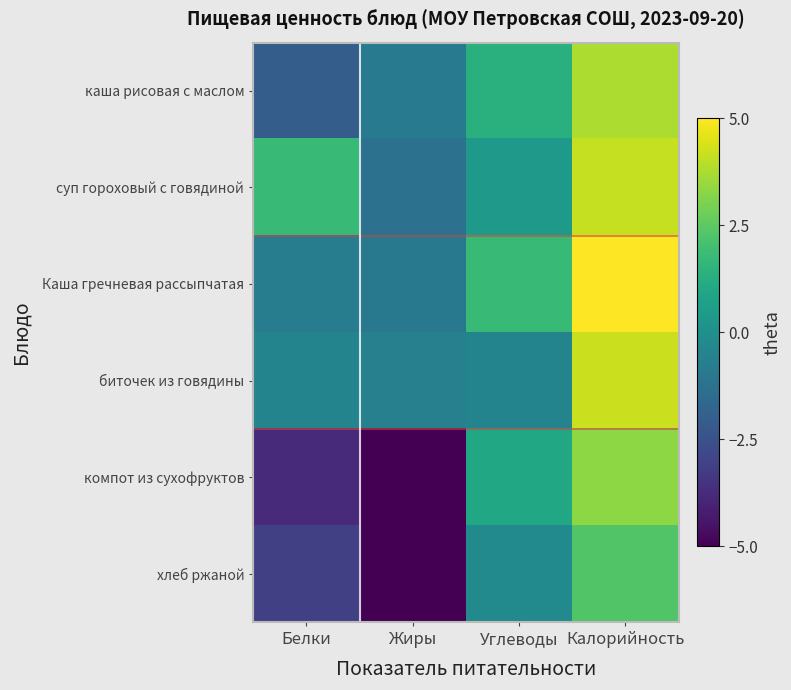

Reading left to right, list all the values displayed in this chart.

каша рисовая с маслом: Белки=-2.1	Жиры=-0.9	Углеводы=1.4	Калорийность=3.8
суп гороховый с говядиной: Белки=1.8	Жиры=-1.2	Углеводы=0.4	Калорийность=4.1
Каша гречневая рассыпчатая: Белки=-0.8	Жиры=-1.0	Углеводы=1.8	Калорийность=5.0
биточек из говядины: Белки=-0.5	Жиры=-0.7	Углеводы=-0.5	Калорийность=4.2
компот из сухофруктов: Белки=-3.8	Жиры=-5.0	Углеводы=1.0	Калорийность=3.3
хлеб ржаной: Белки=-3.1	Жиры=-5.0	Углеводы=-0.2	Калорийность=2.3